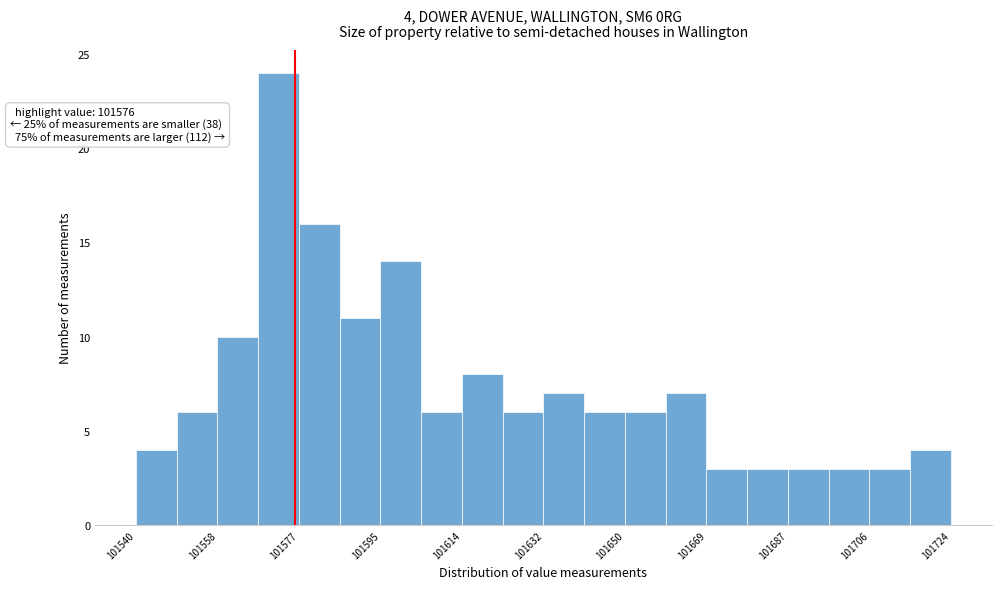

Which range on the x-axis has the tallest bar?

101568 to 101576